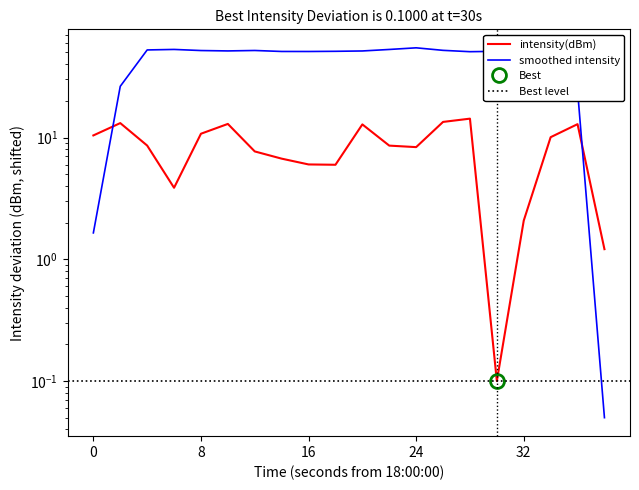

Where is the first local maximum?

2